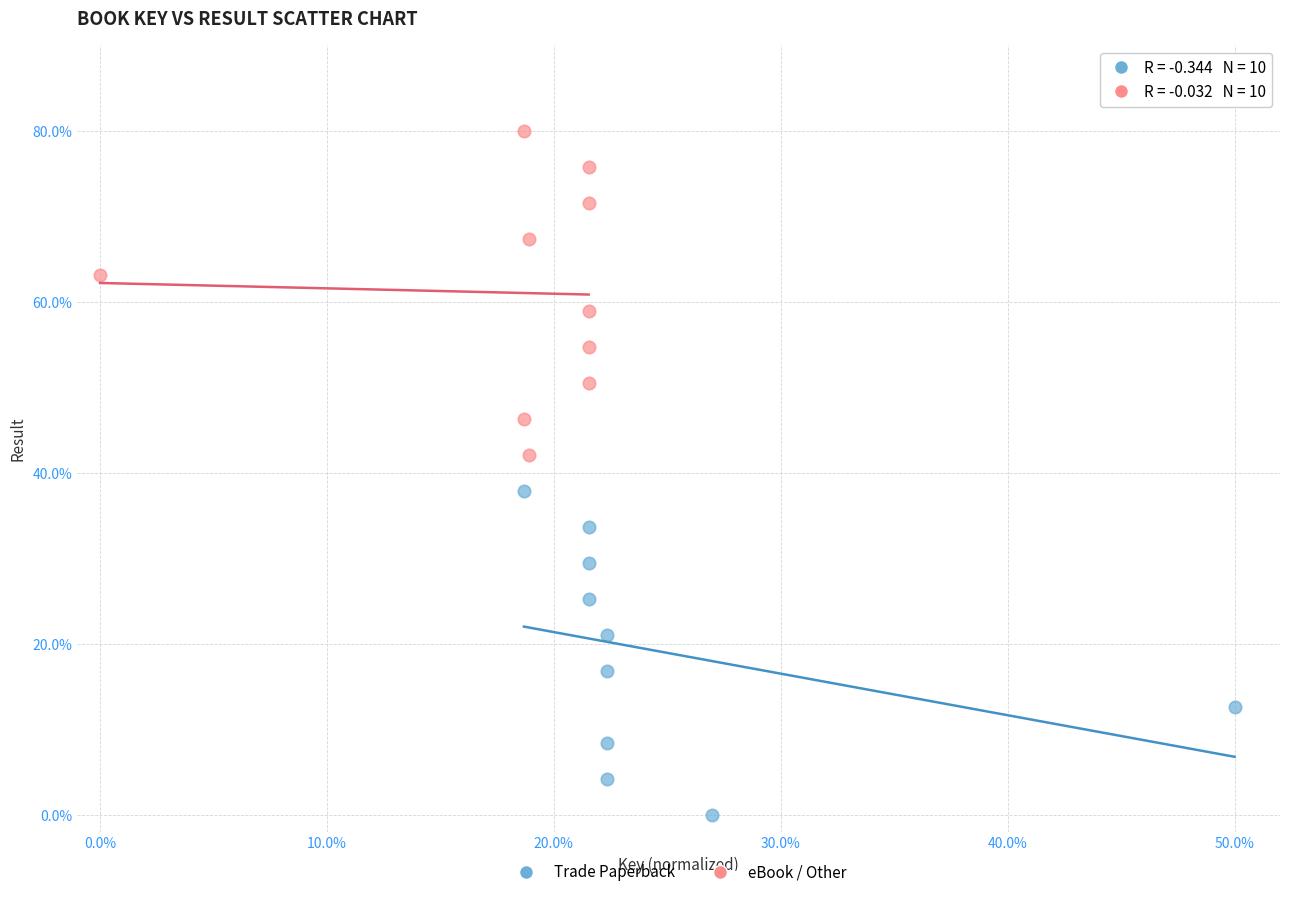

Which series reaches the maximum Y coordinate?

eBook / Other